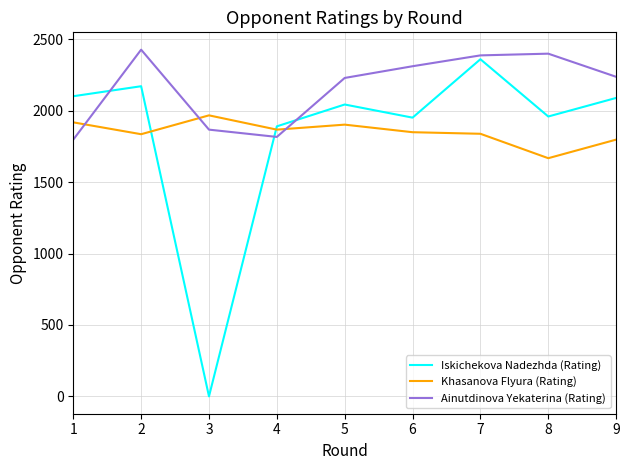

At which category does Iskichekova Nadezhda (Rating) reach its first local peak?

2